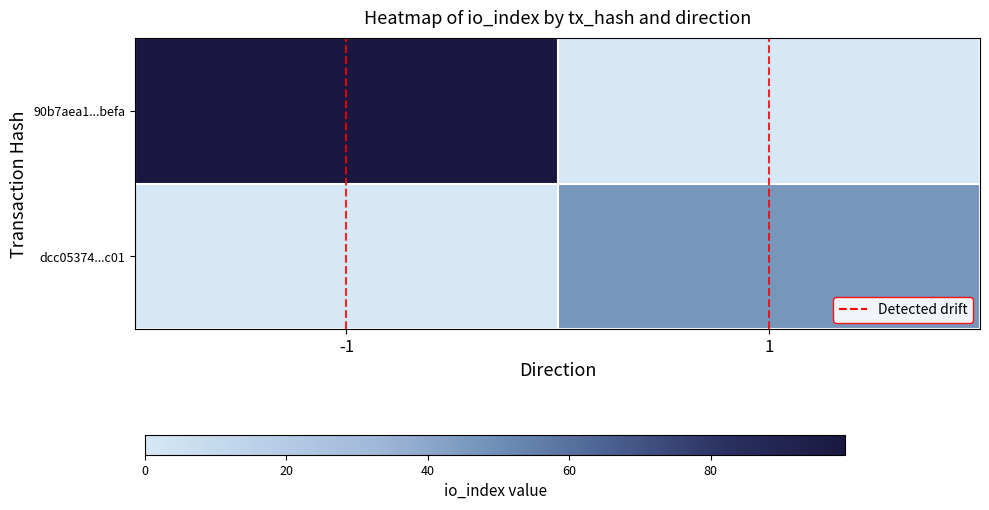

Which category has the lowest value across all series?

1